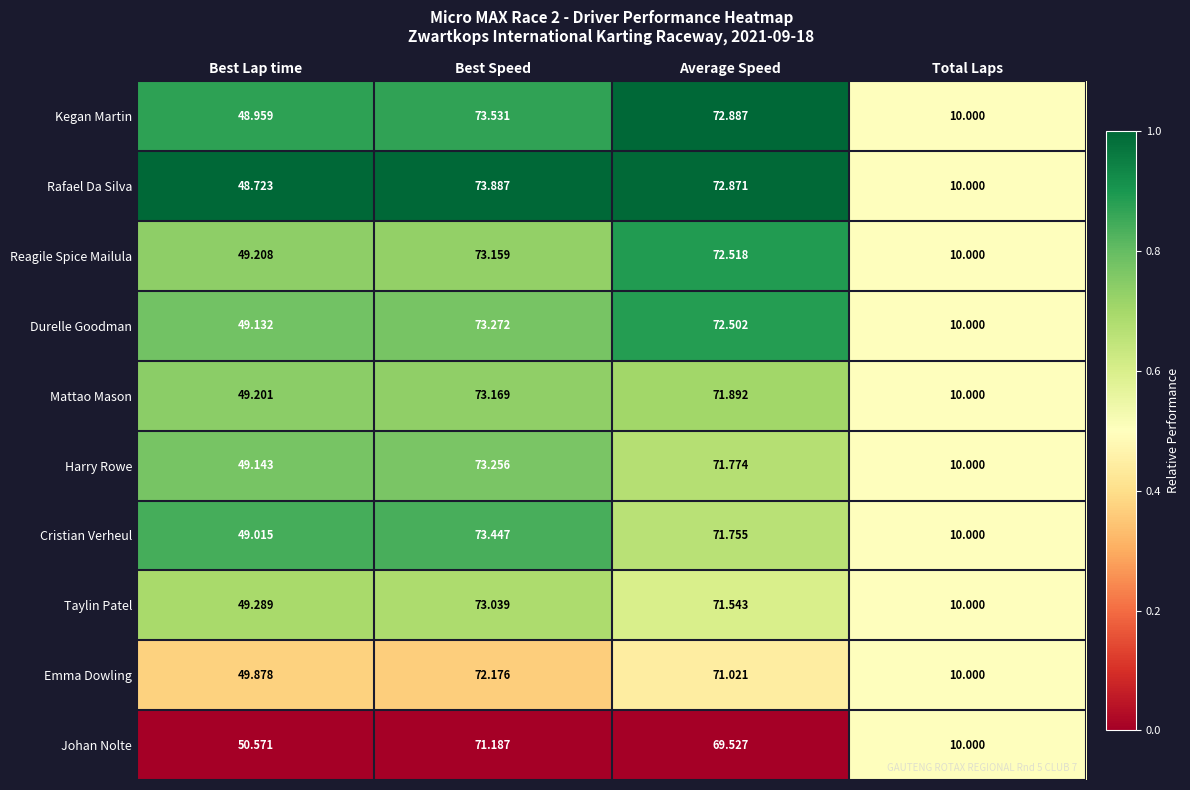

At which label does Mattao Mason reach its minimum?

Total Laps